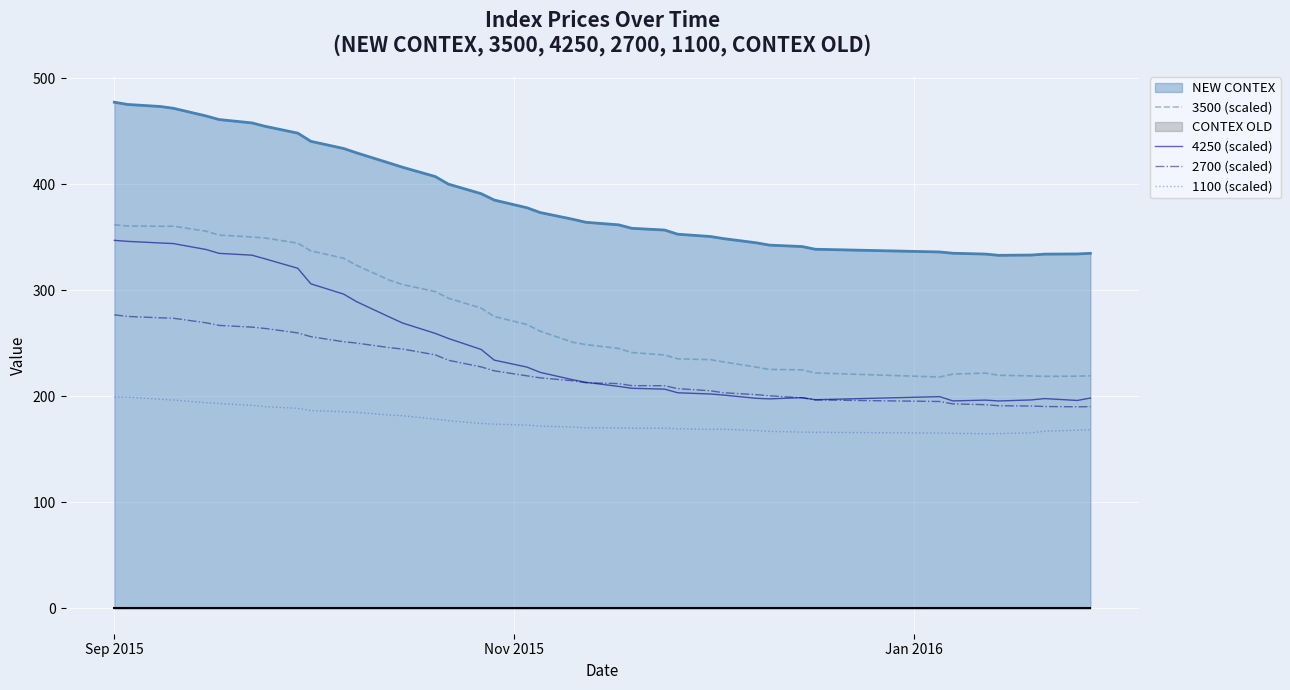

What is the maximum value for 1100 (scaled)?

199.4